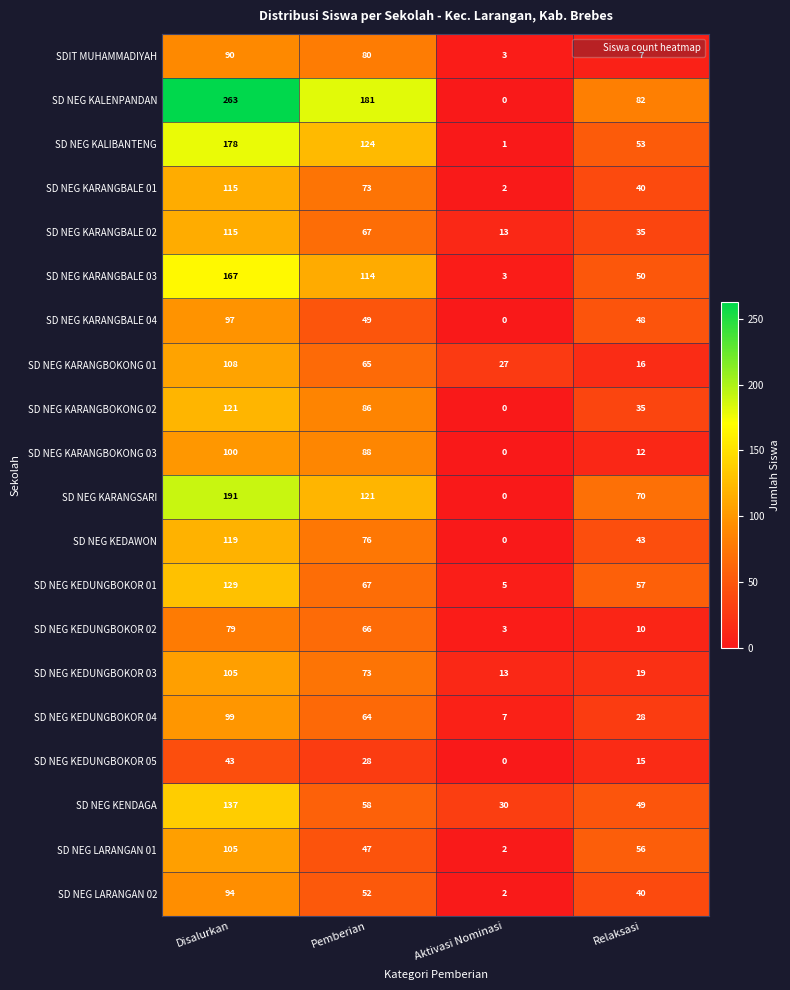

The SD NEG KENDAGA series shows 49 at Aktivasi Nominasi. True or false?

False